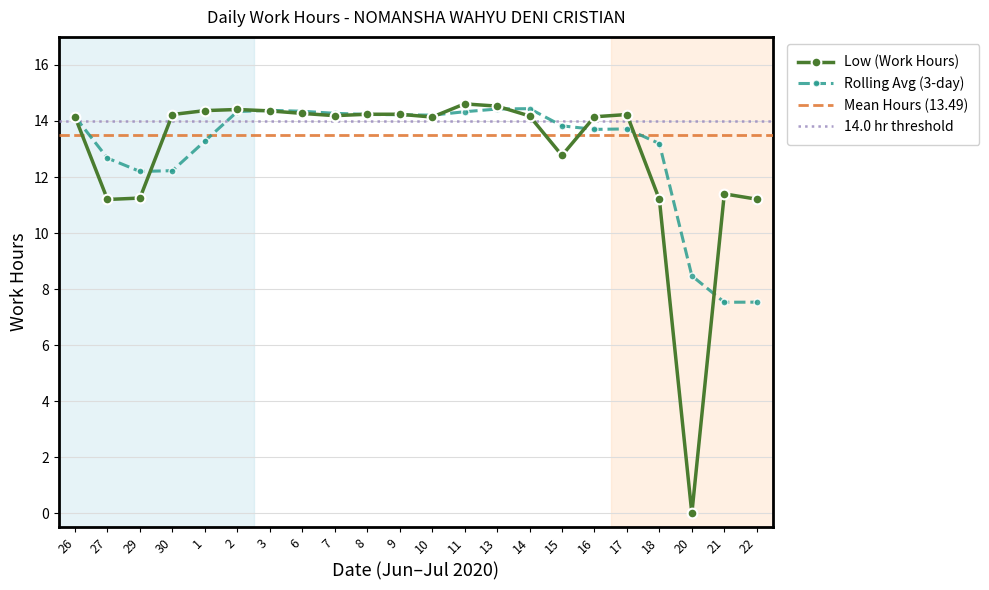

Reading right to left, list all the values displayed in this chart.

11.2	11.4	0.0	11.2	14.2	14.2	12.8	14.2	14.5	14.6	14.1	14.2	14.2	14.2	14.3	14.4	14.4	14.4	14.2	11.2	11.2	14.2